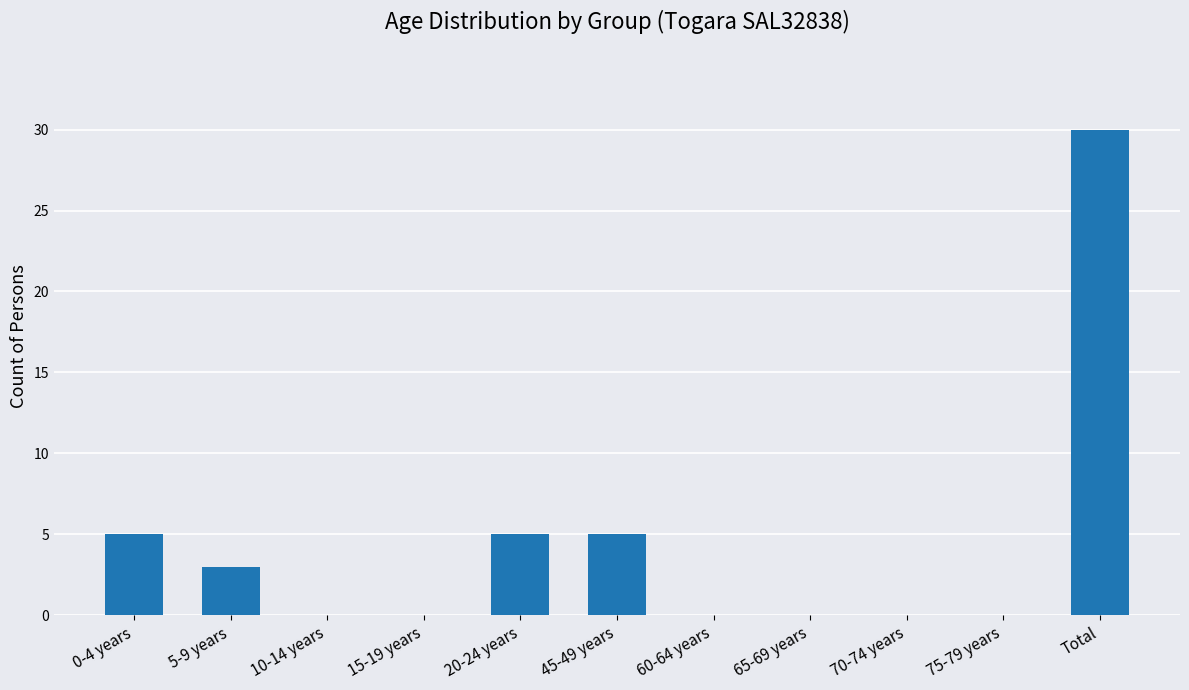

What value does the data have at Total?

30